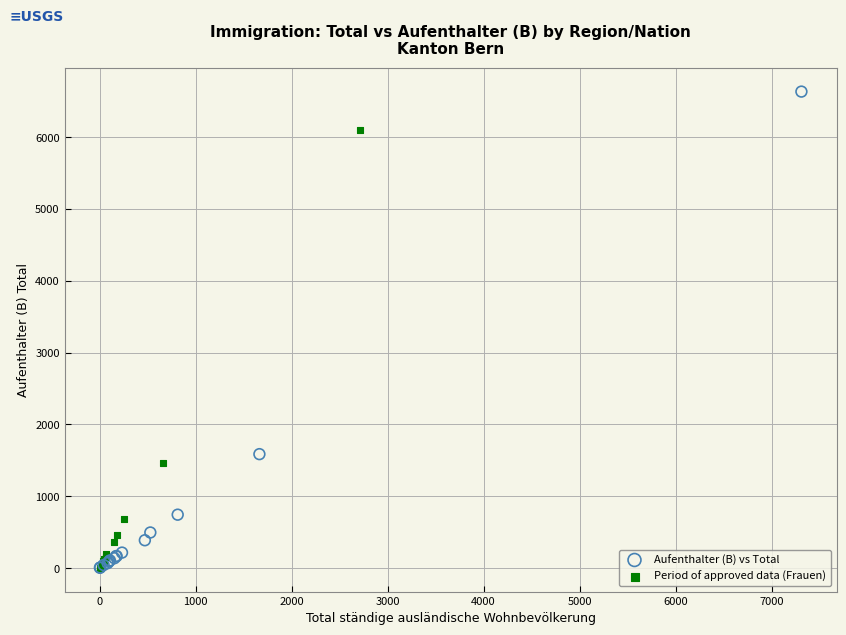

Which series contains the highest Y value?

Aufenthalter (B) vs Total